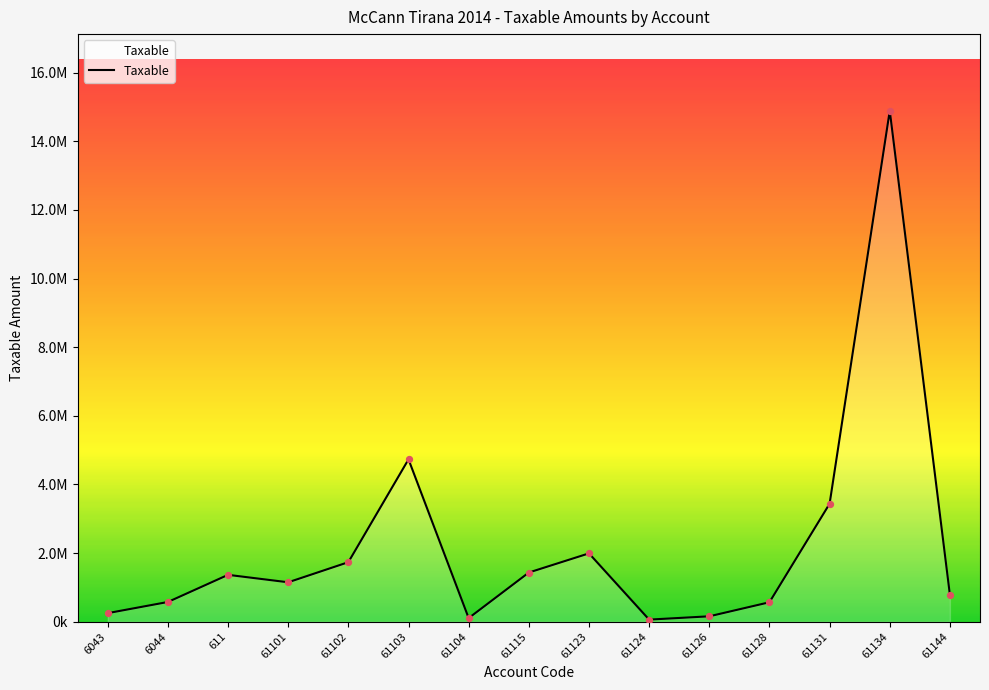

What is the change in value from 61104 to 61123?

+1885962.2